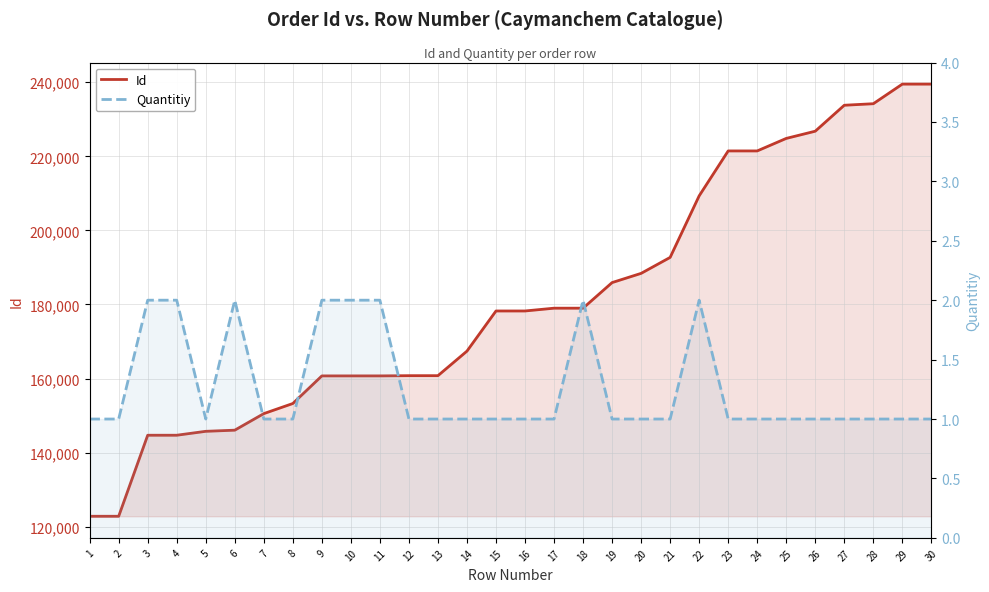

Is the value of Id at 27 greater than the value of Quantitiy at 18?

Yes